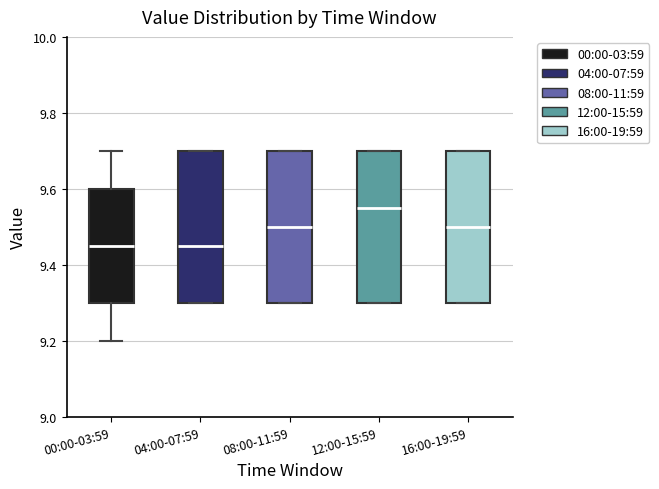

Reading left to right, transcribe this box plot: for each box, give where its median line is, the range the box spans, and where its two whiskers end, as read against the y-axis. The values are not printed on the chart, so give them approximately, as read against the axis.

00:00-03:59: median 9.46, box 9.30 to 9.60, whiskers 9.20 to 9.70
04:00-07:59: median 9.46, box 9.30 to 9.70, whiskers 9.30 to 9.70
08:00-11:59: median 9.50, box 9.30 to 9.70, whiskers 9.30 to 9.70
12:00-15:59: median 9.56, box 9.30 to 9.70, whiskers 9.30 to 9.70
16:00-19:59: median 9.50, box 9.30 to 9.70, whiskers 9.30 to 9.70